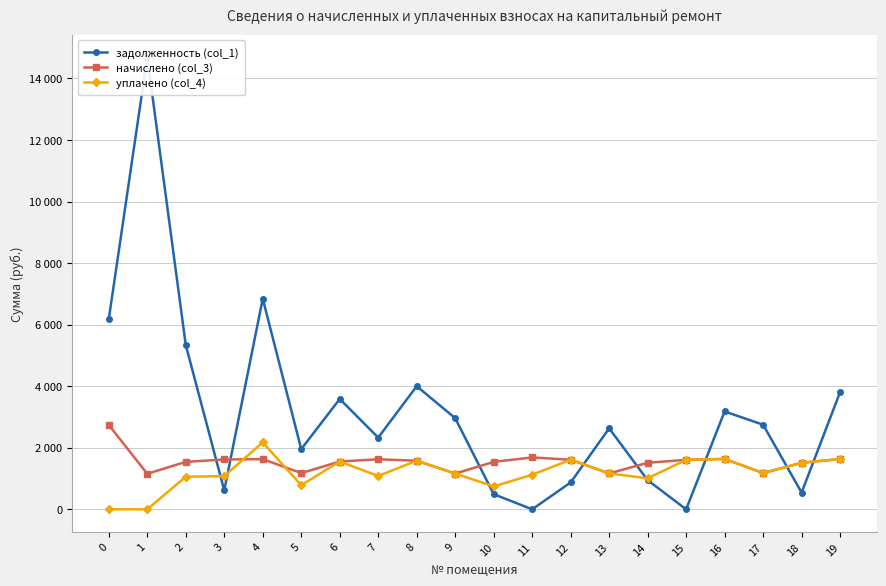

In задолженность (col_1), how many points are lower than both neighbors (excluding endpoints)?

6